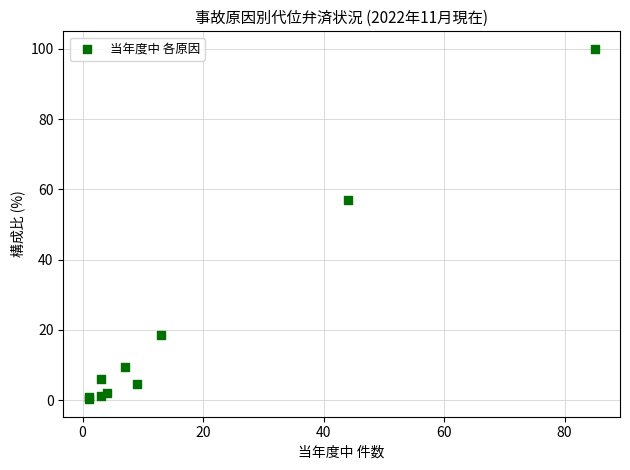

What Y value in the scatter plot is closest to 50?

56.9